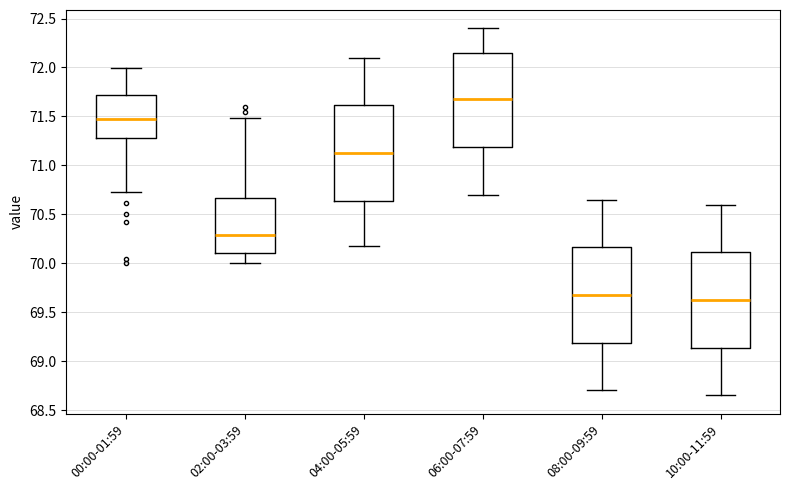

Reading left to right, read every box against the y-axis: the position of its median line, the range the box covers, and the ends of its whiskers. The values are not printed on the chart, so give them approximately, as read against the axis.

00:00-01:59: median 71.45, box 71.30 to 71.70, whiskers 70.75 to 72.00
02:00-03:59: median 70.30, box 70.10 to 70.65, whiskers 70.00 to 71.50
04:00-05:59: median 71.15, box 70.65 to 71.60, whiskers 70.20 to 72.10
06:00-07:59: median 71.70, box 71.20 to 72.15, whiskers 70.70 to 72.40
08:00-09:59: median 69.70, box 69.20 to 70.15, whiskers 68.70 to 70.65
10:00-11:59: median 69.65, box 69.15 to 70.10, whiskers 68.65 to 70.60